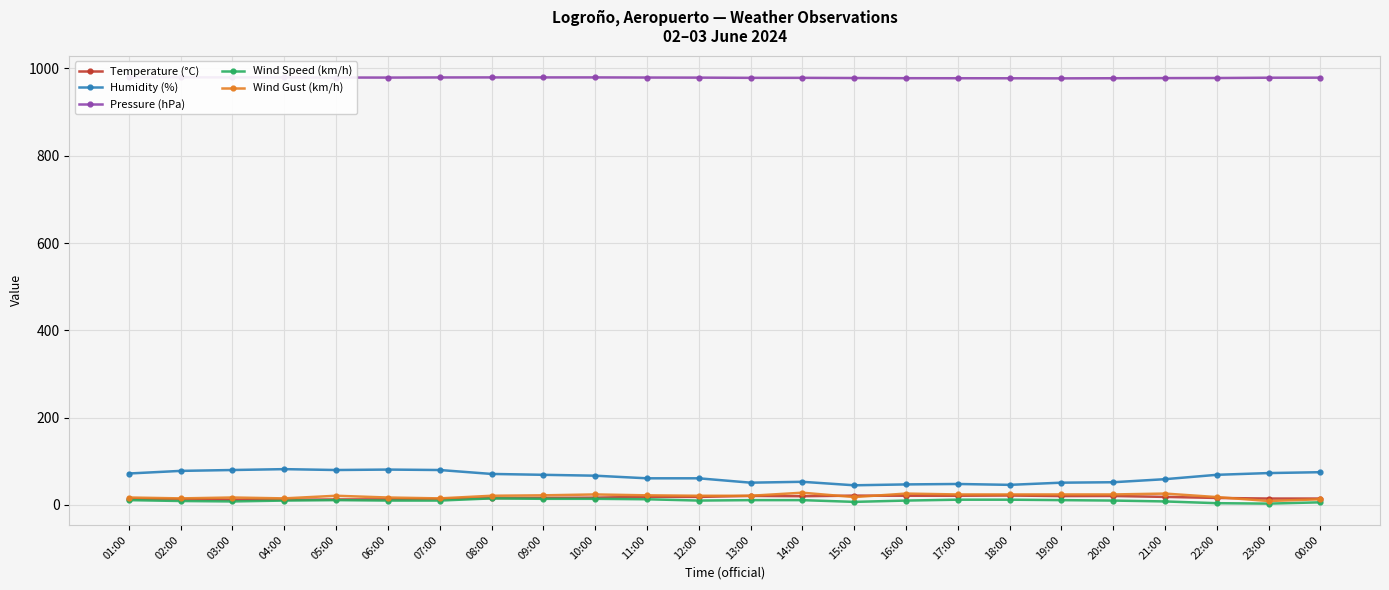

What is the sum of all Pressure (hPa) values?

23489.5